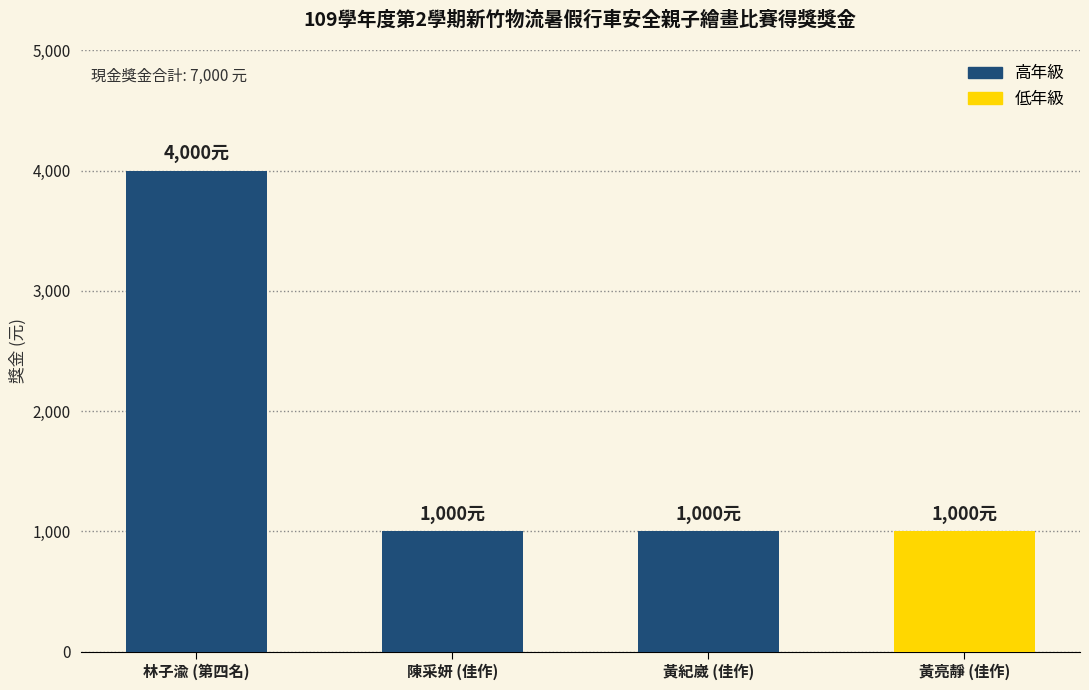

What is the label of the 1st bar from the right?

黃亮靜 (佳作)